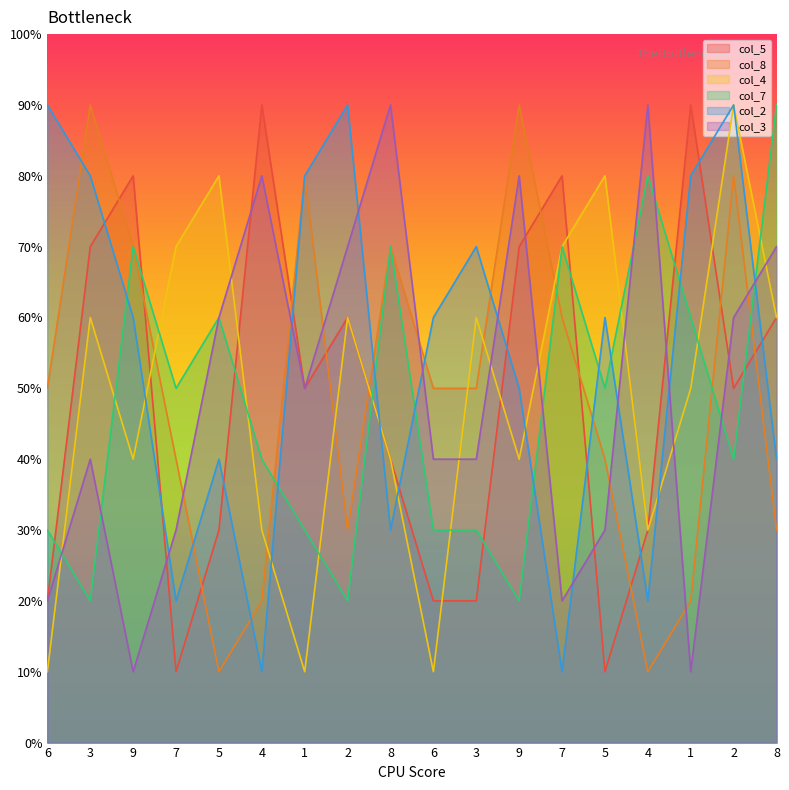

How many values in the col_8 series are below 5?

8